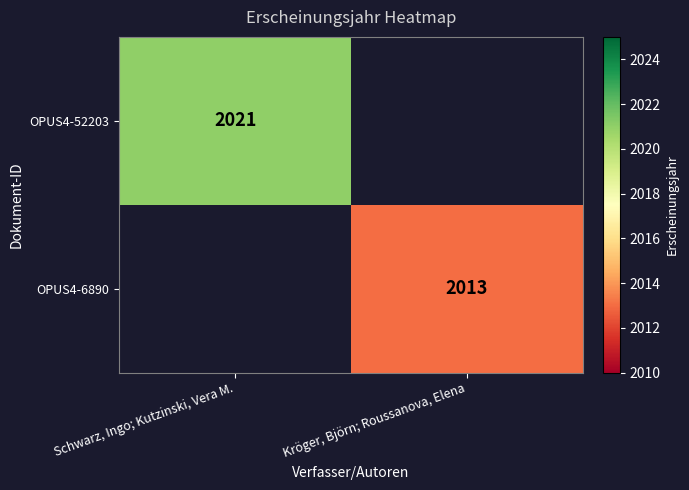

Is it true that OPUS4-52203 equals 3239.2 at Schwarz, Ingo; Kutzinski, Vera M.?

False